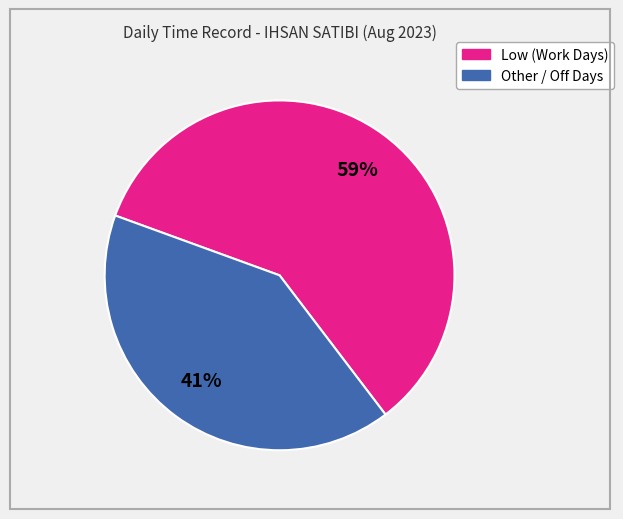

Is there any slice that represents more than half of the pie?

Yes